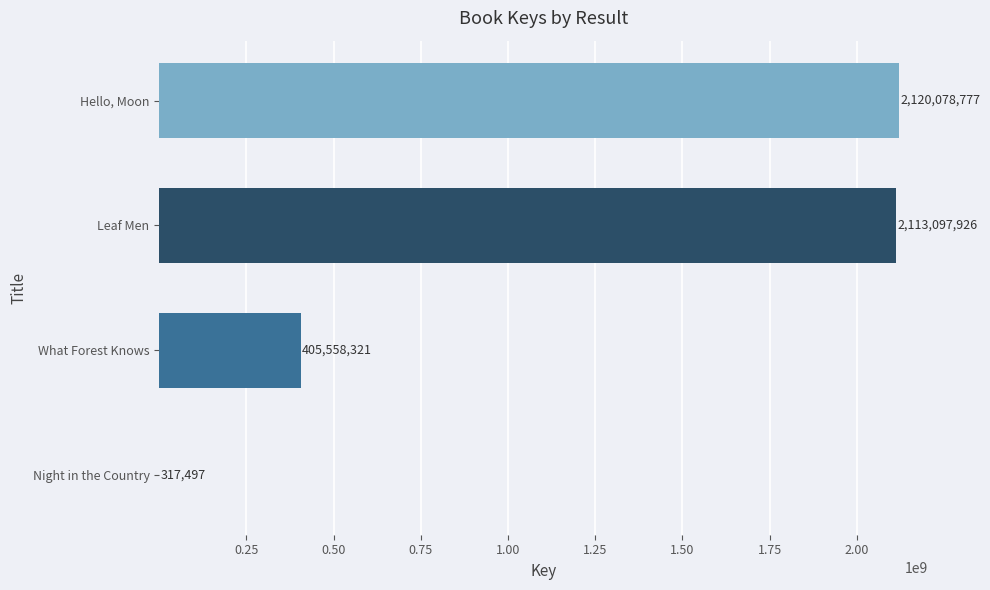

What is the approximate value at Night in the Country?

317497